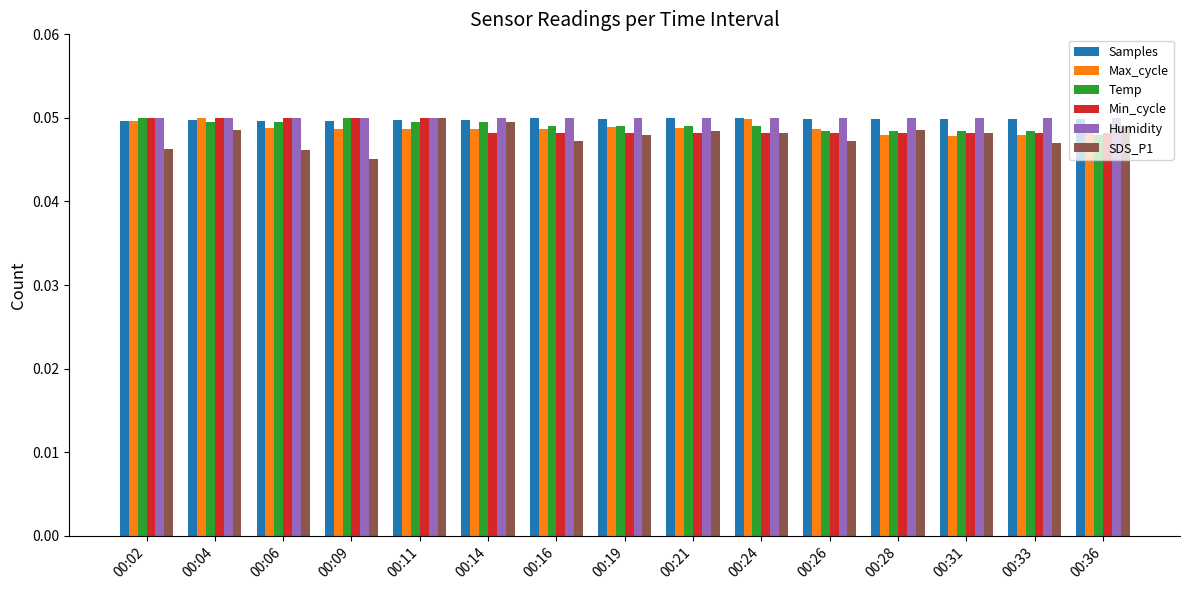

At how many categories does at least one series exceed 0?

15